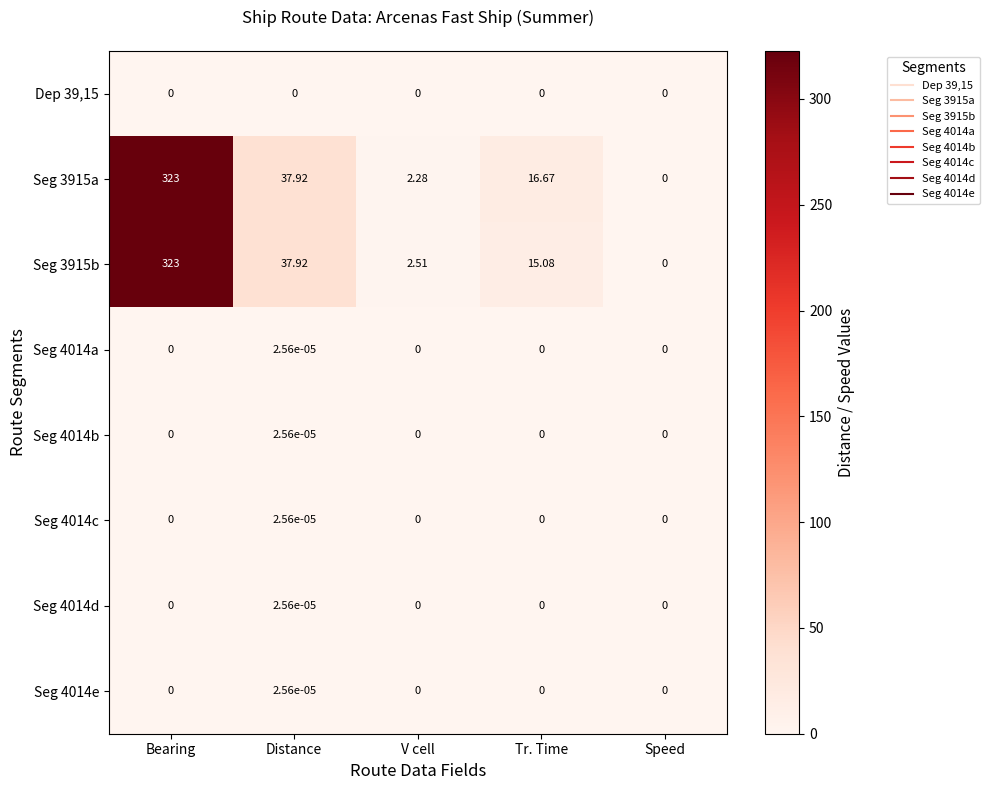

At which category is the sum across all series the highest?

Bearing